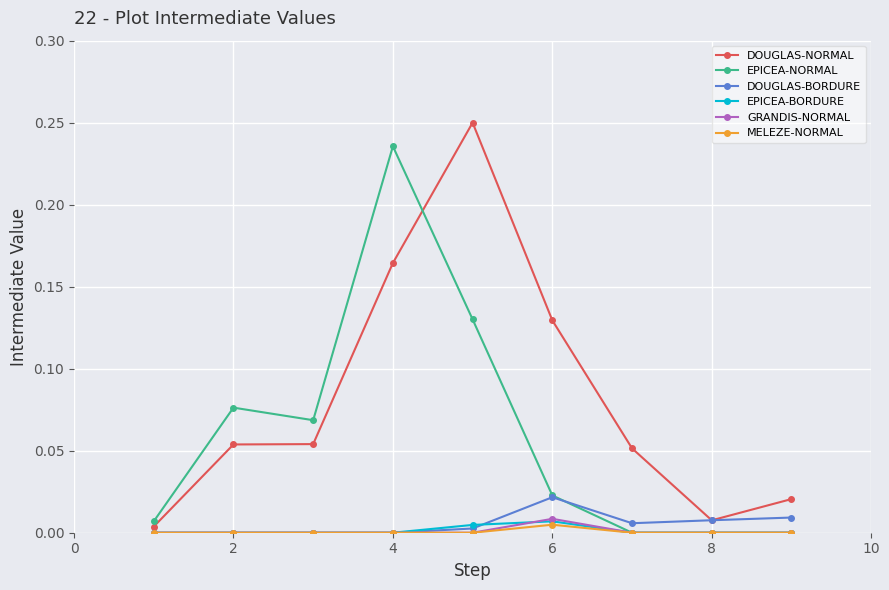

Which series has the largest total across all categories?

DOUGLAS-NORMAL